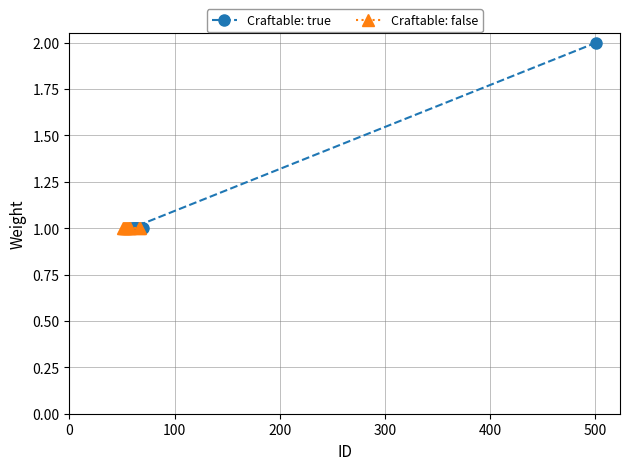

True or false: Craftable: true and Craftable: false cross at least once.

False